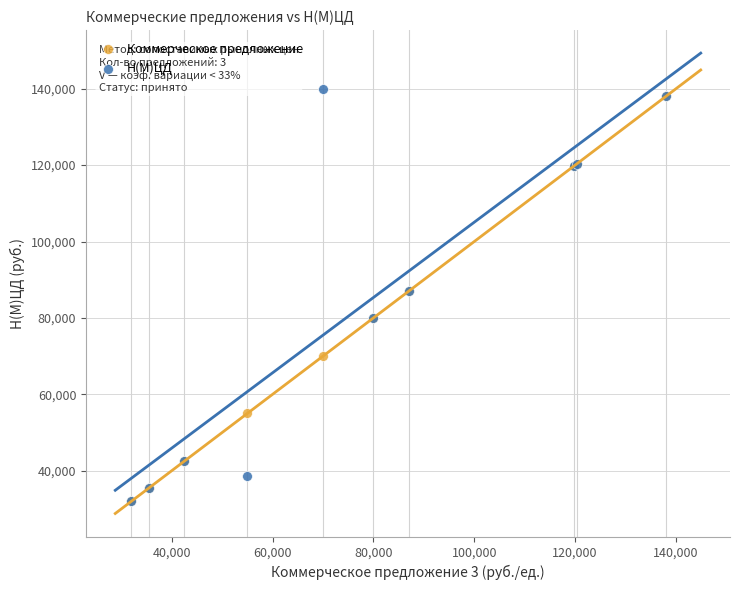

What are all the series names shown in the legend?

Коммерческое предложение, Н(М)ЦД